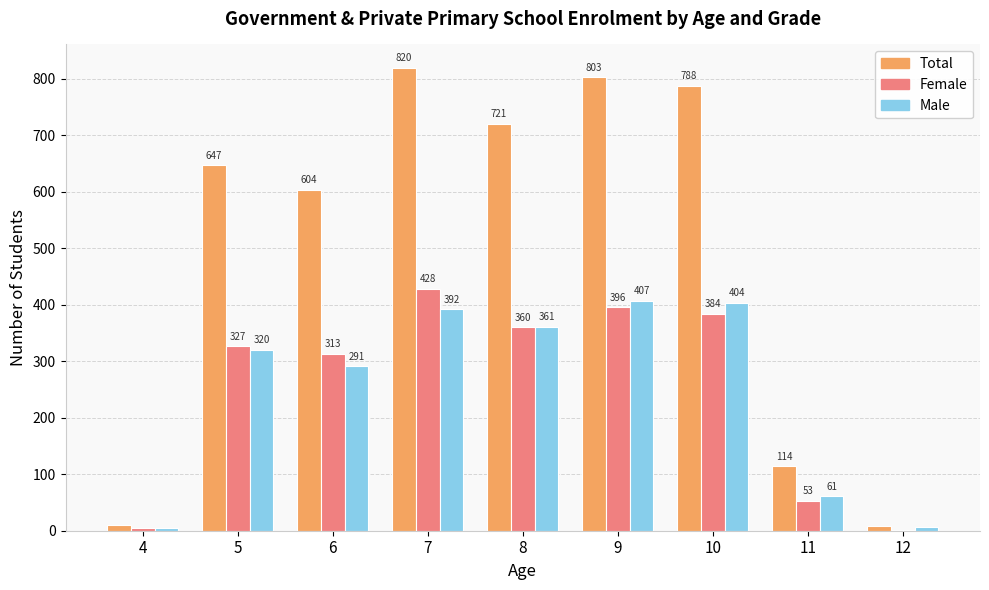

True or false: Male has a value of 489 at 5.

False